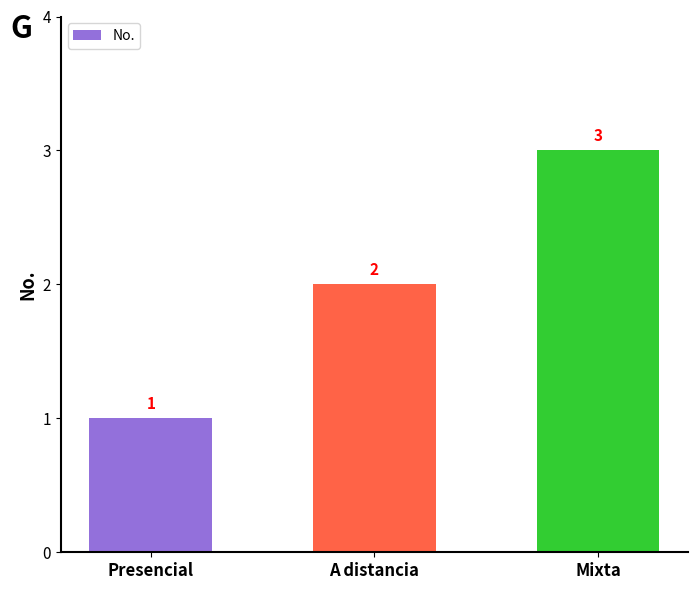

Read the value at A distancia.

2